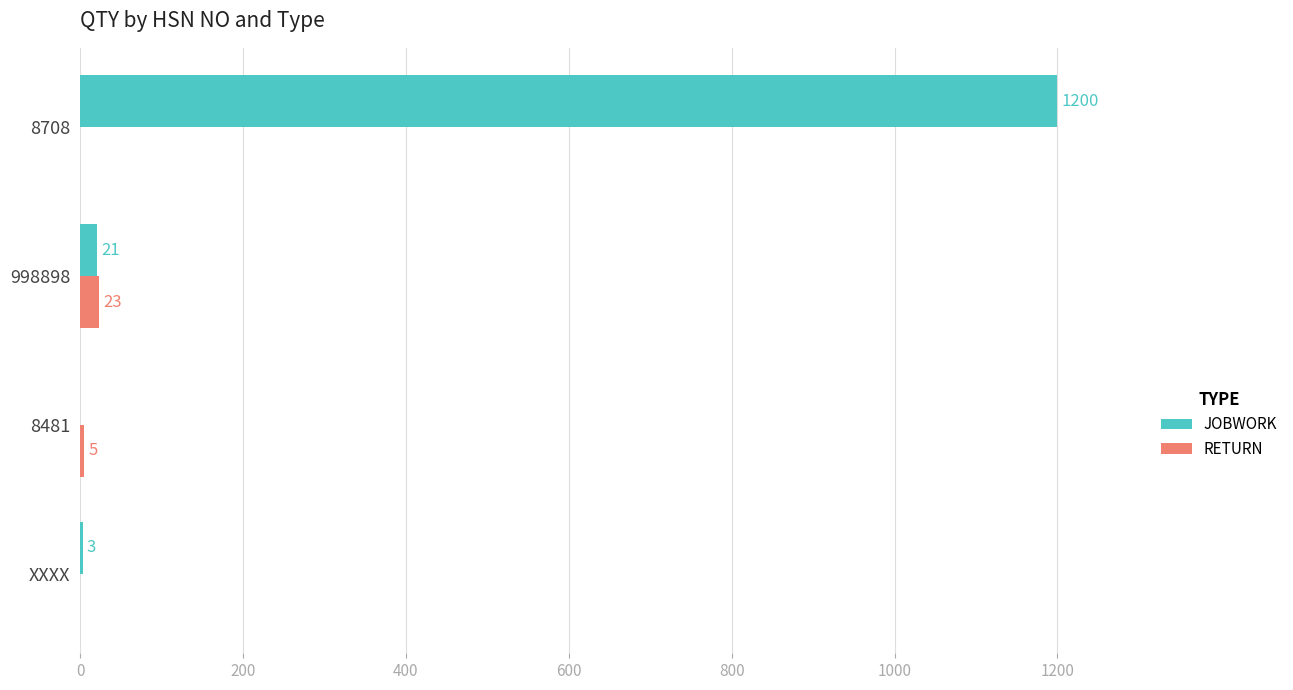

What is the maximum value shown in the chart?

1200